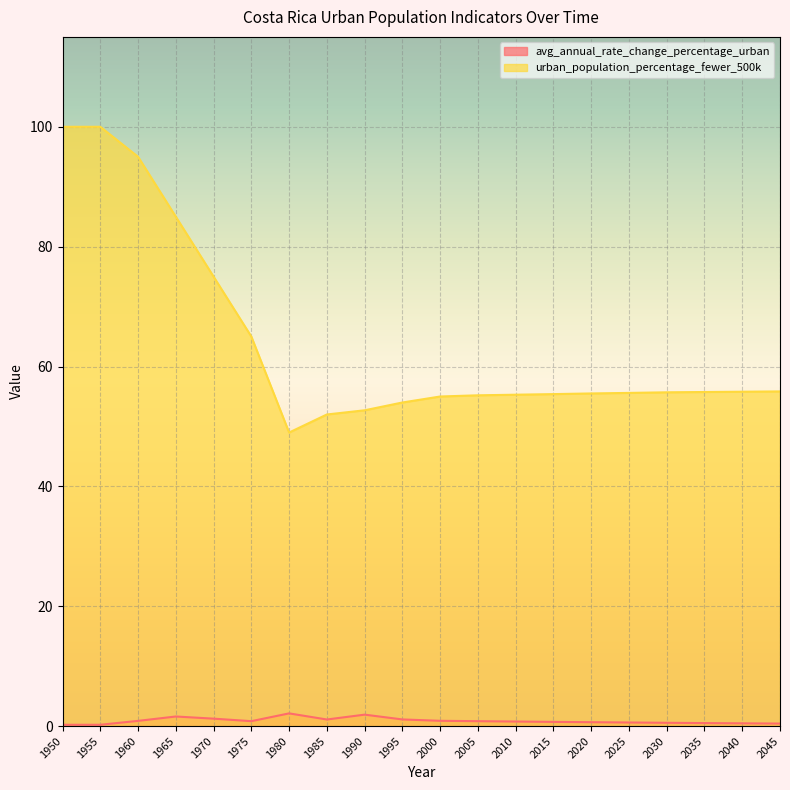

What is the value of the avg_annual_rate_change_percentage_urban point at the 3rd from the left?

0.9